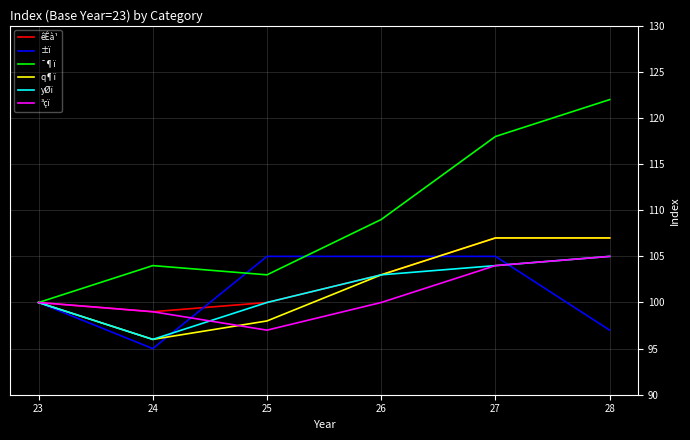

Is it true that yØï equals 100 at 23?

True